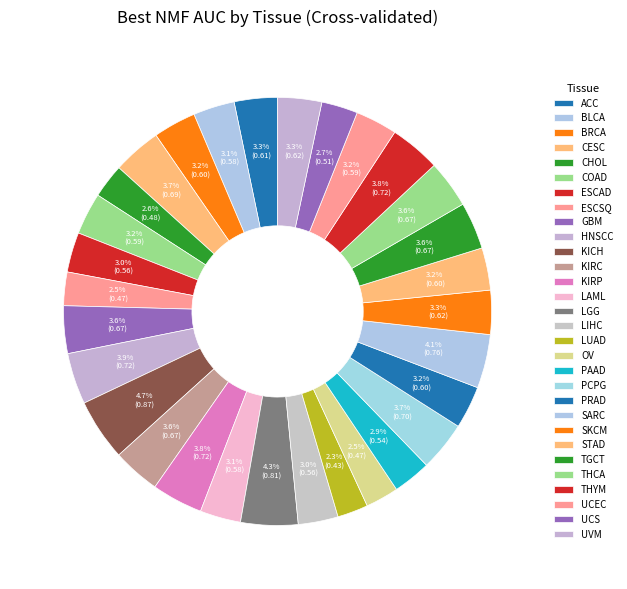

Is there any slice that represents more than half of the pie?

No